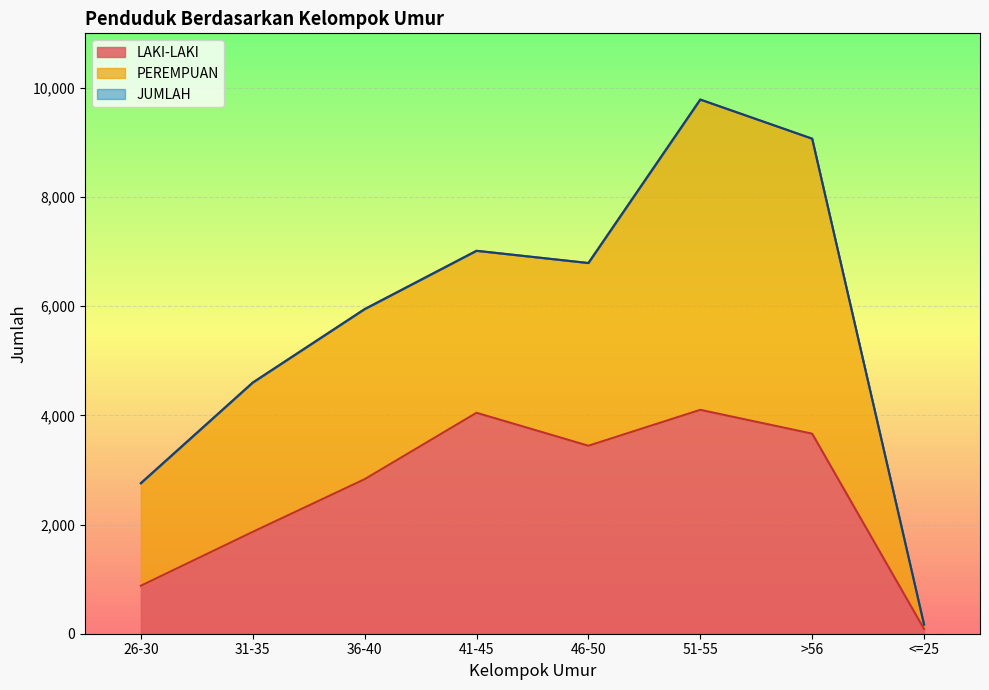

Rank the categories by LAKI-LAKI value from lowest to highest.

<=25, 26-30, 31-35, 36-40, 46-50, >56, 41-45, 51-55